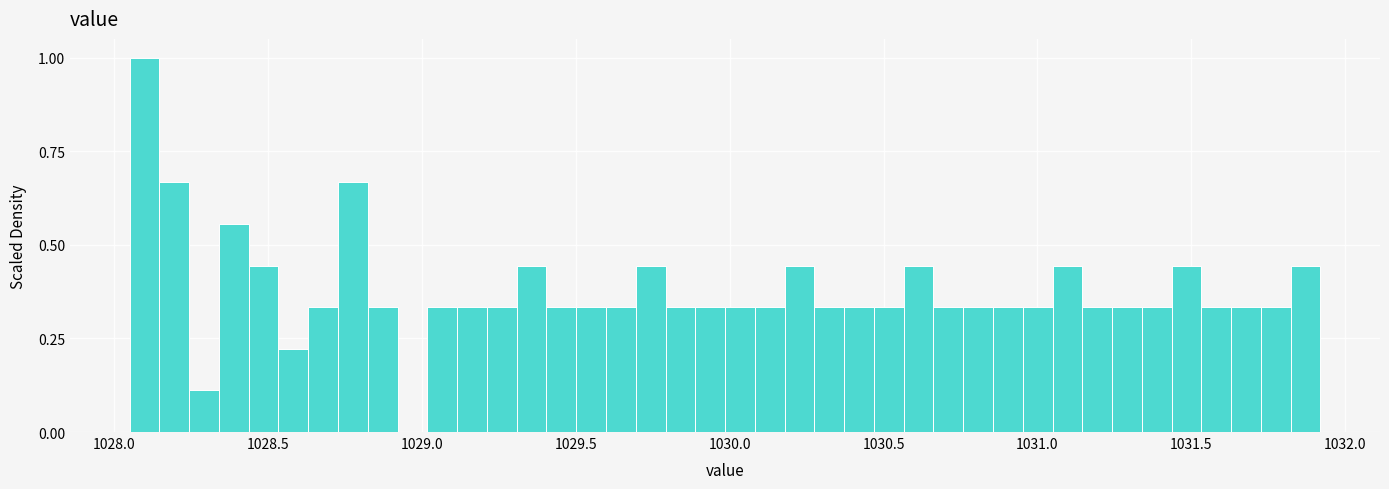

Around what value on the x-axis is the tallest bar? Give the approximate position of its centre, as read against the axis.

1028.10